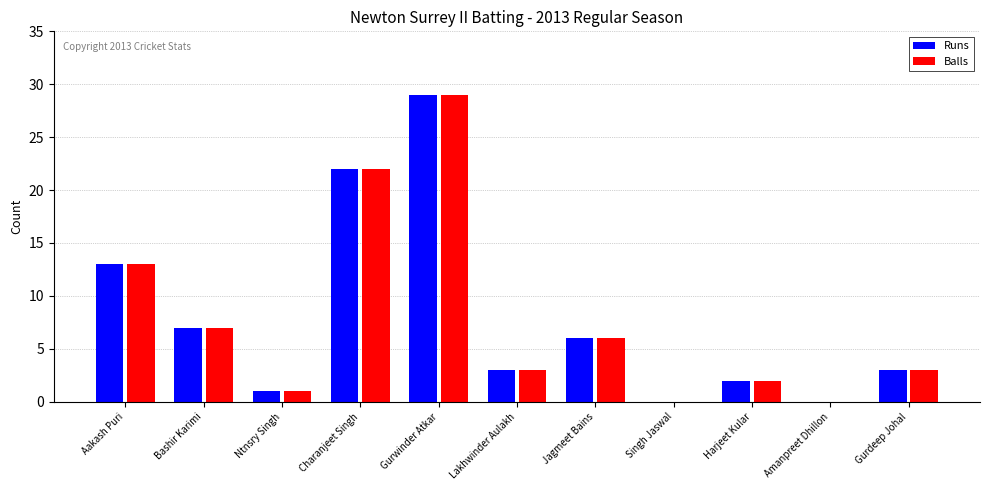

Is it true that Runs equals 7 at Aakash Puri?

False